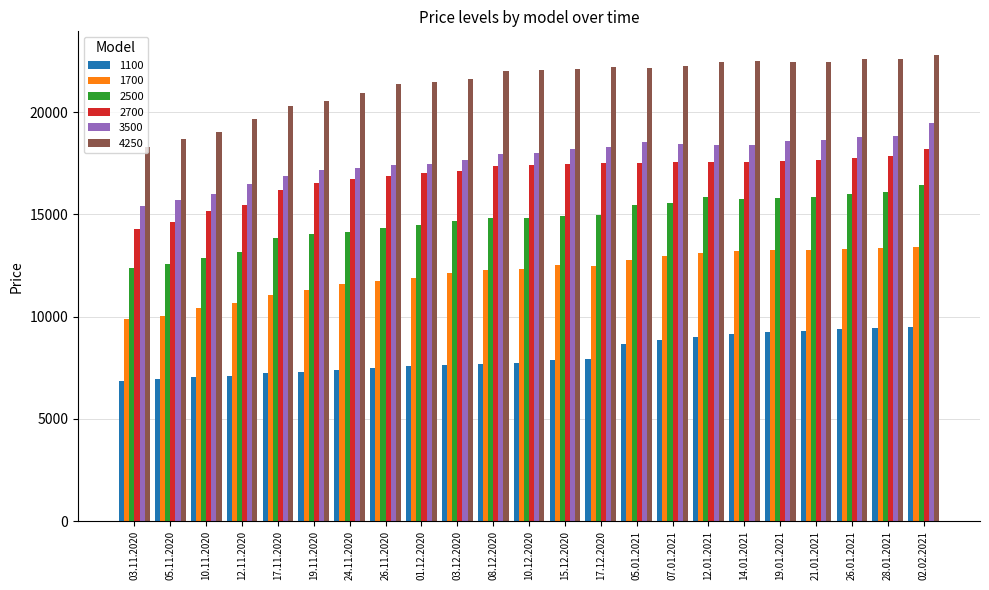

What is the maximum value for 2500?

16446